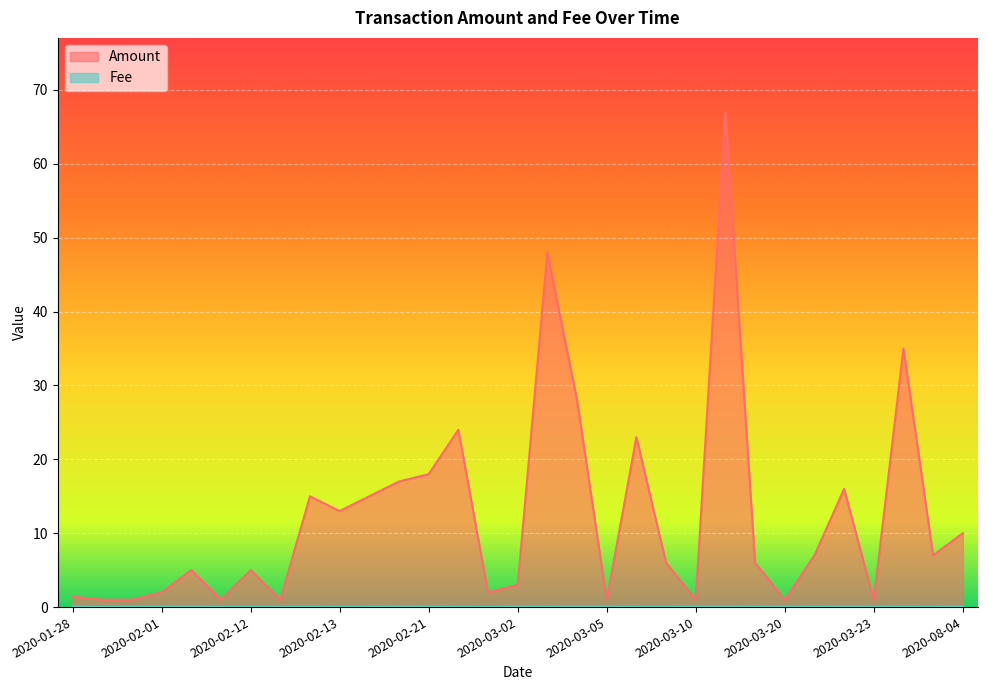

How many distinct data groups are displayed?

2